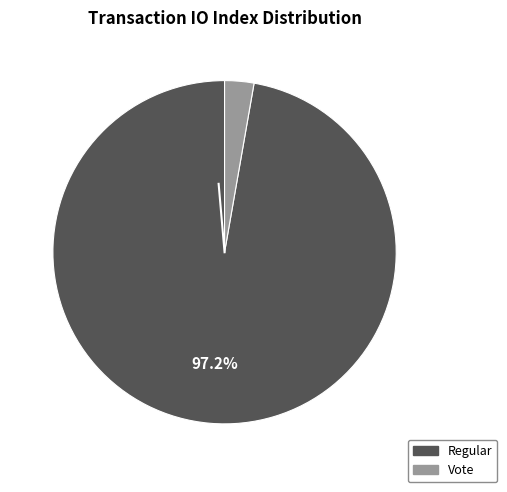

Is there any slice that represents more than half of the pie?

Yes